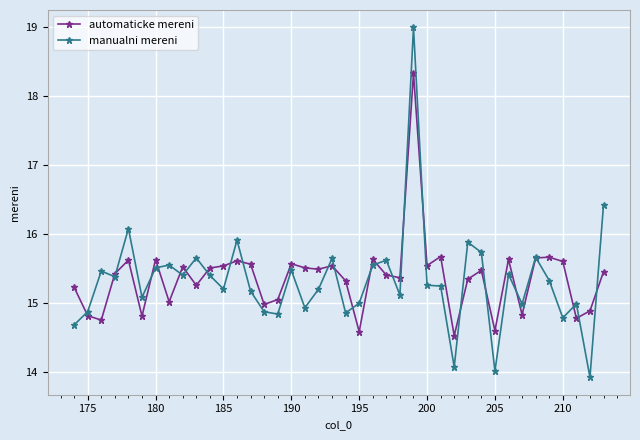

True or false: manualni mereni has more than 0 interior local peaks.

True